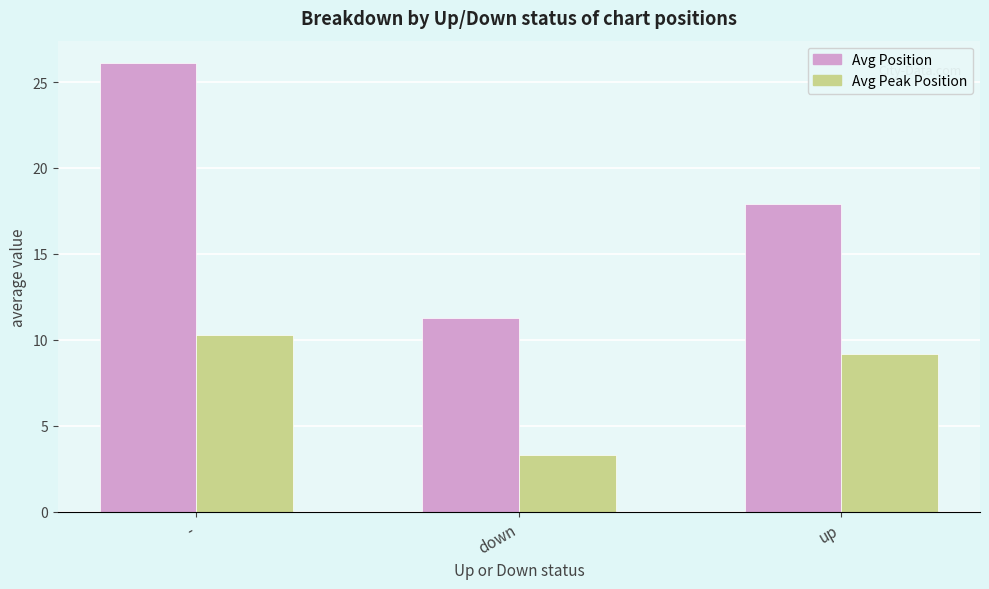

What is the greatest value displayed?

26.1